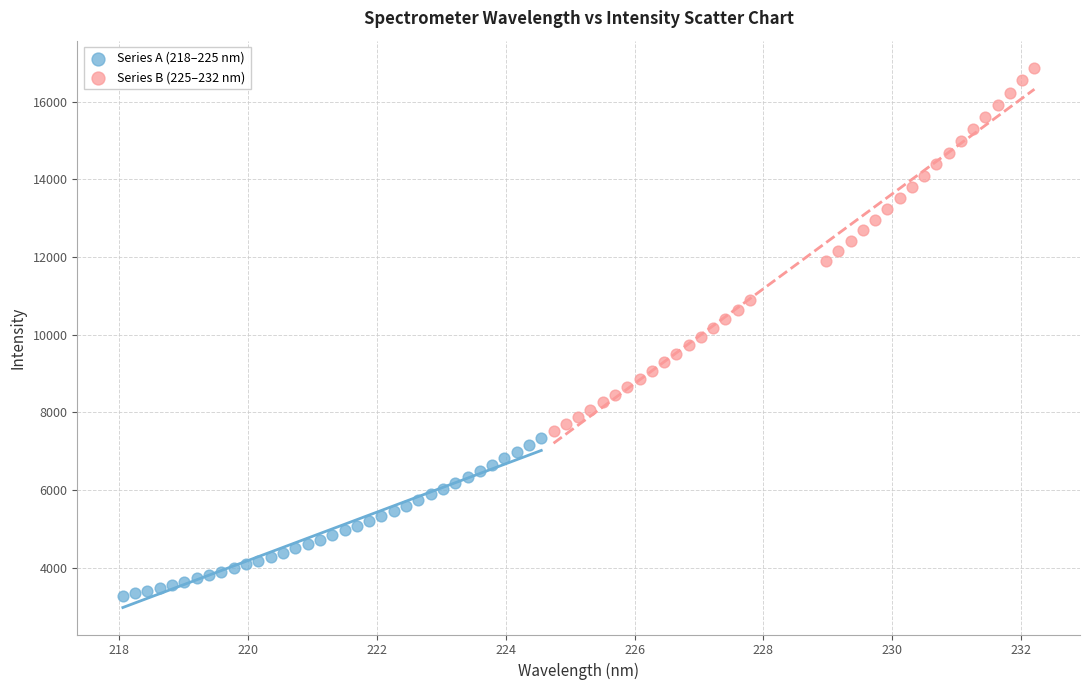

Which series contains the lowest Y value?

Series A (218–225 nm)